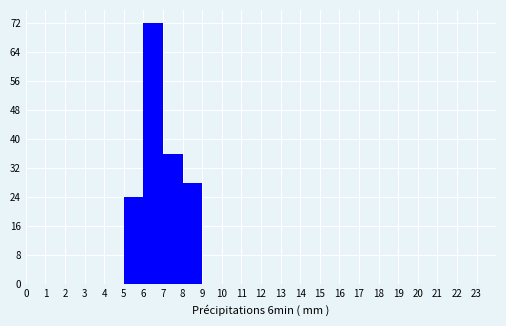

What is the height of the bar covering 7 to 8 on the x-axis? The values are not printed on the chart, so give them approximately, as read against the axis.

36